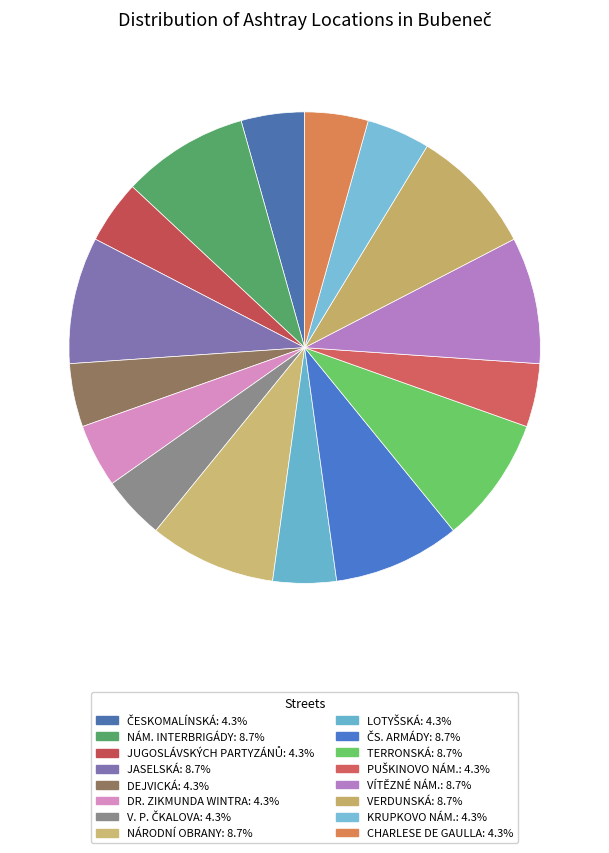

How many slices are in this pie chart?

16